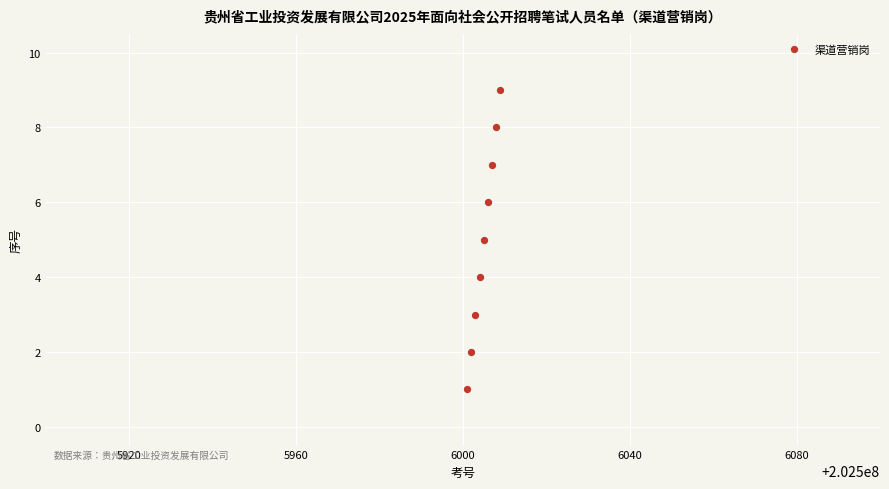

What is the average X value?

202506005